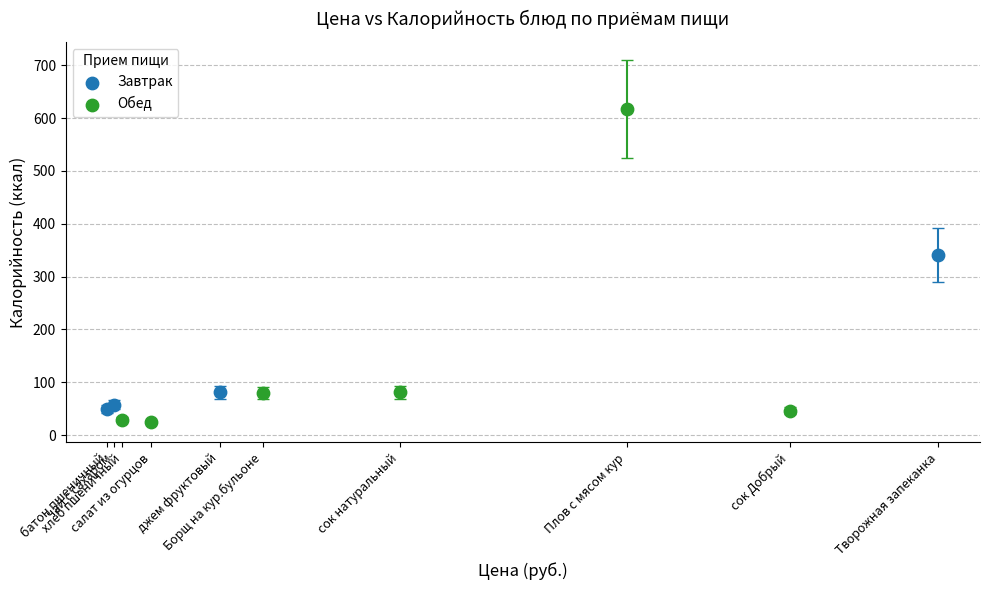

Which series has the widest spread of Y values?

Обед